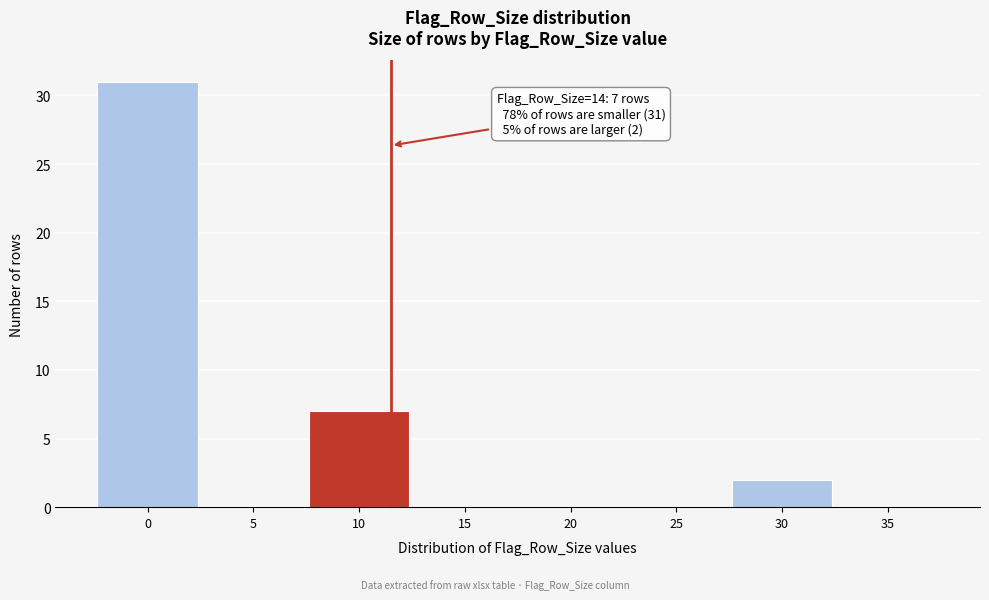

Reading left to right, what are all the values shown in this chart?

0=31	5=0	10=7	15=0	20=0	25=0	30=2	35=0